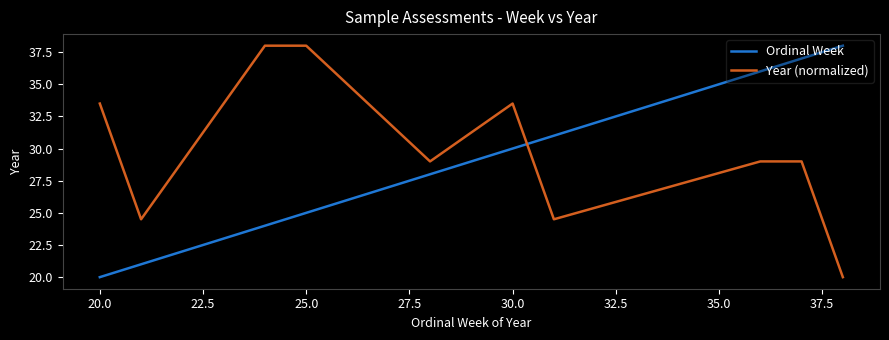

Which series ends up on top after the final intersection of Ordinal Week and Year (normalized)?

Ordinal Week